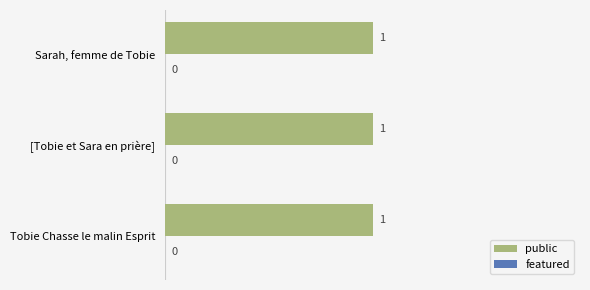

How many groups of bars are there?

3